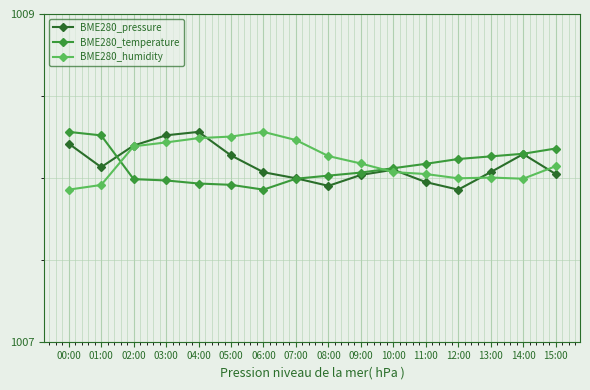

What is the label of the 11th point from the right?

05:00